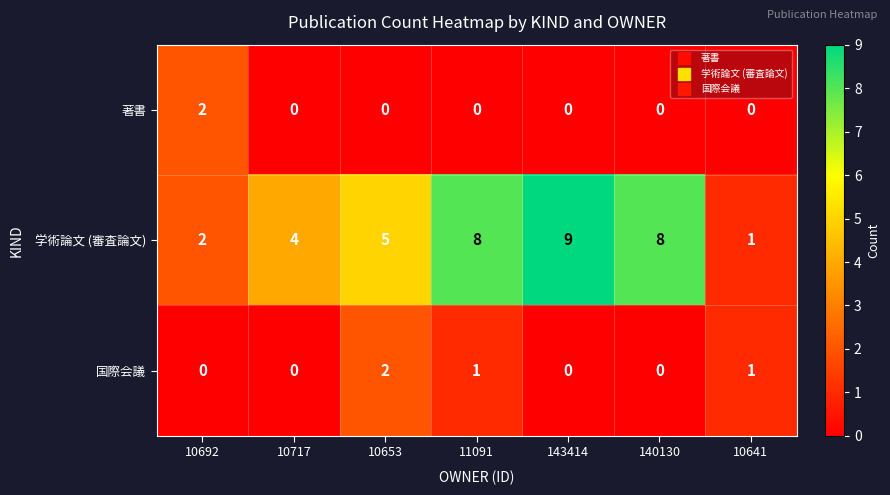

At which label is 学術論文 (審査論文) closest to 5?

10653